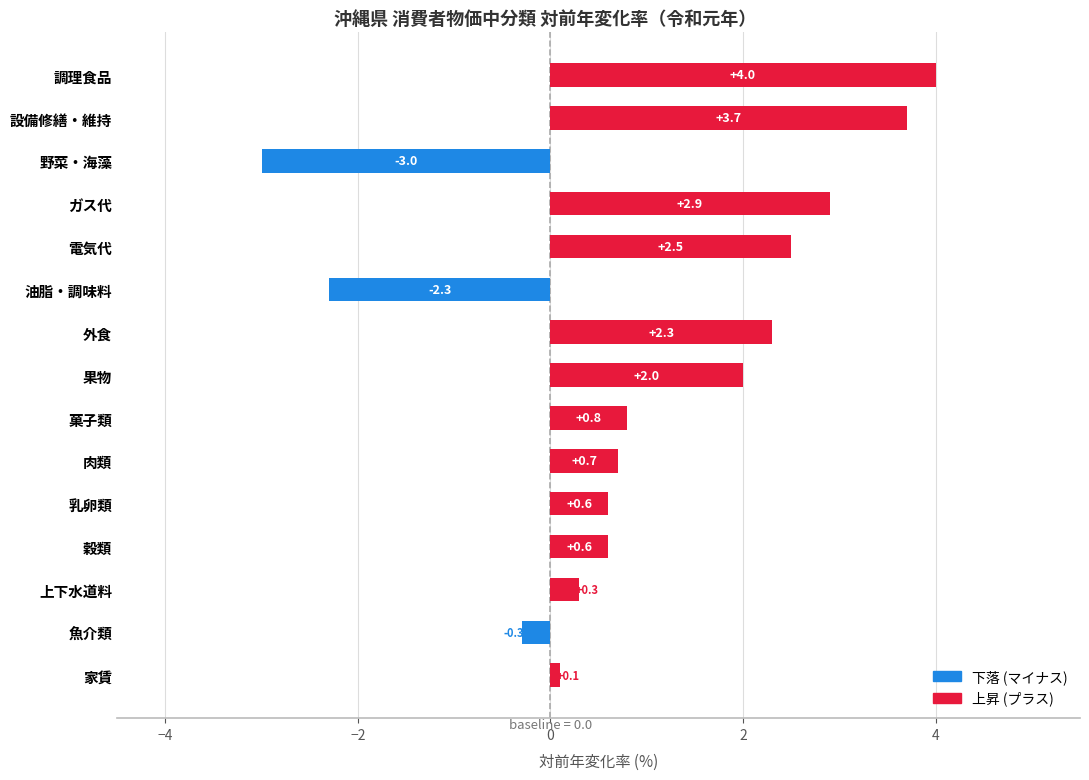

At which label is the value closest to 0?

家賃